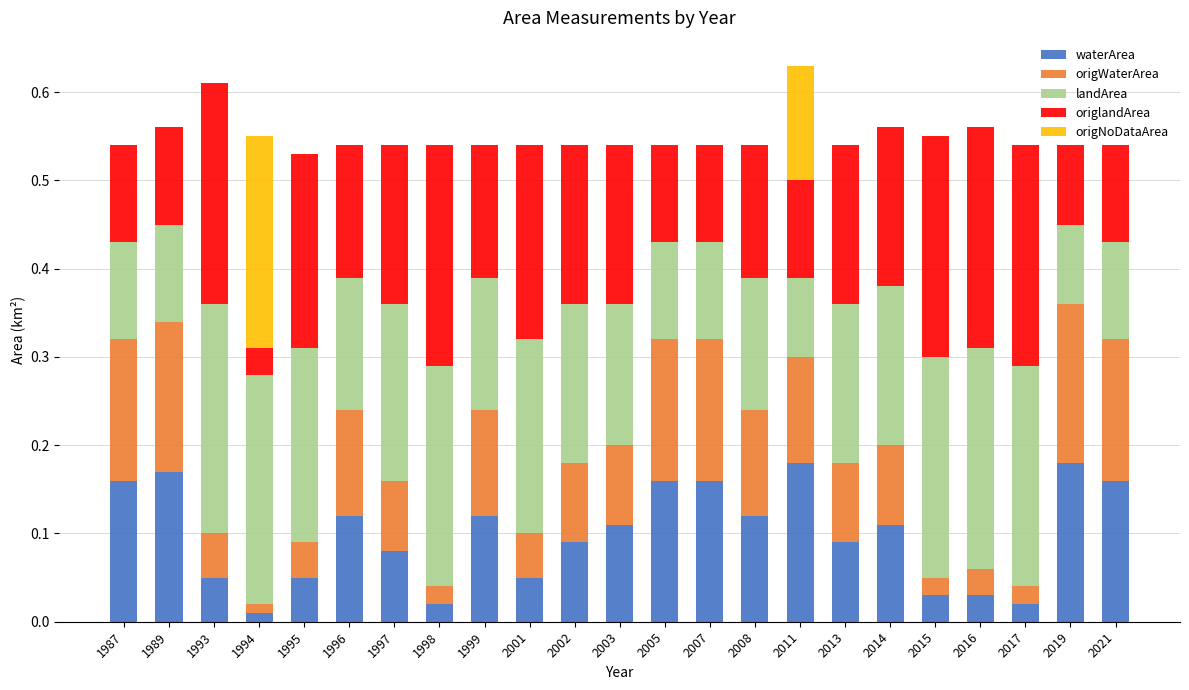

True or false: waterArea has a value of 0.2 at 1989.

True